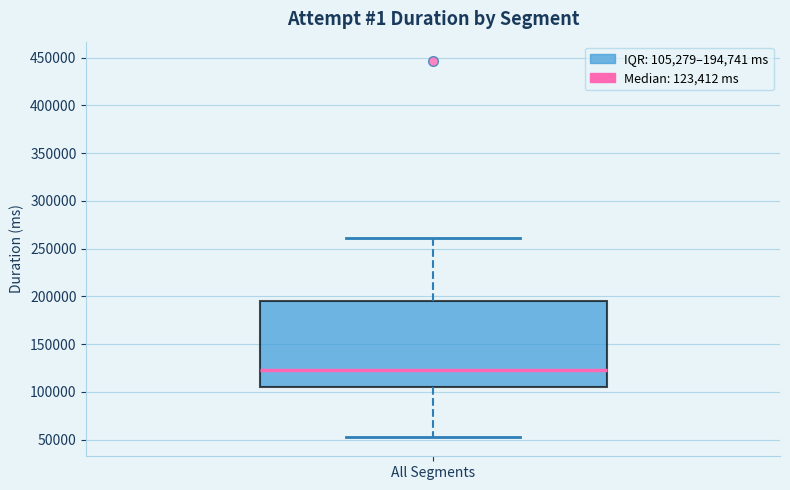

Read this box plot against the y-axis: the position of the median line, the range covered by the box, and the ends of both whiskers. The values are not printed on the chart, so give them approximately, as read against the axis.

median 125000, box 105000 to 195000, whiskers 50000 to 260000